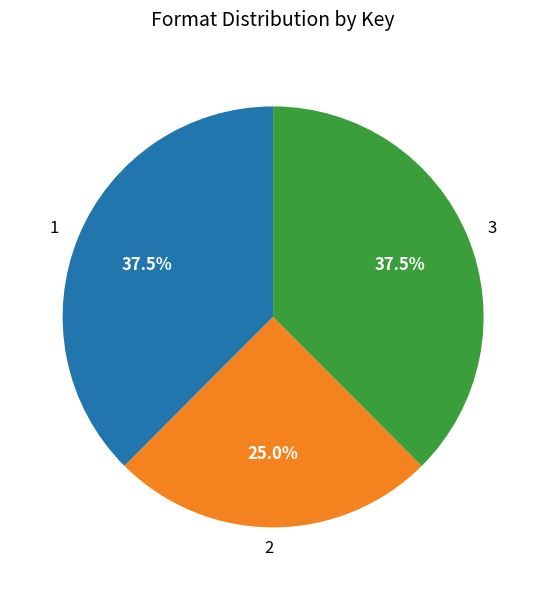

What is the ratio of the value at 1 to the value at 2?

1.5